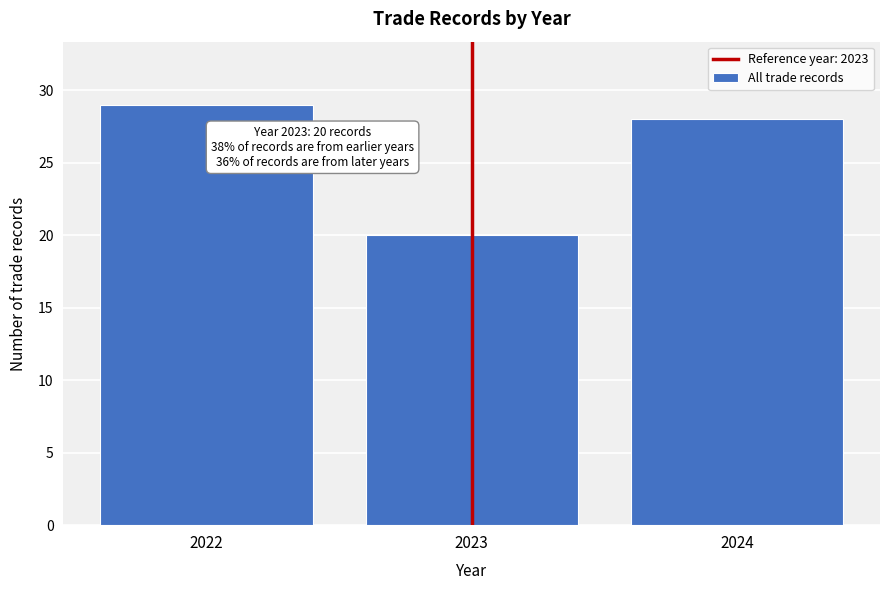

Reading right to left, what are all the values shown in this chart?

28	20	29